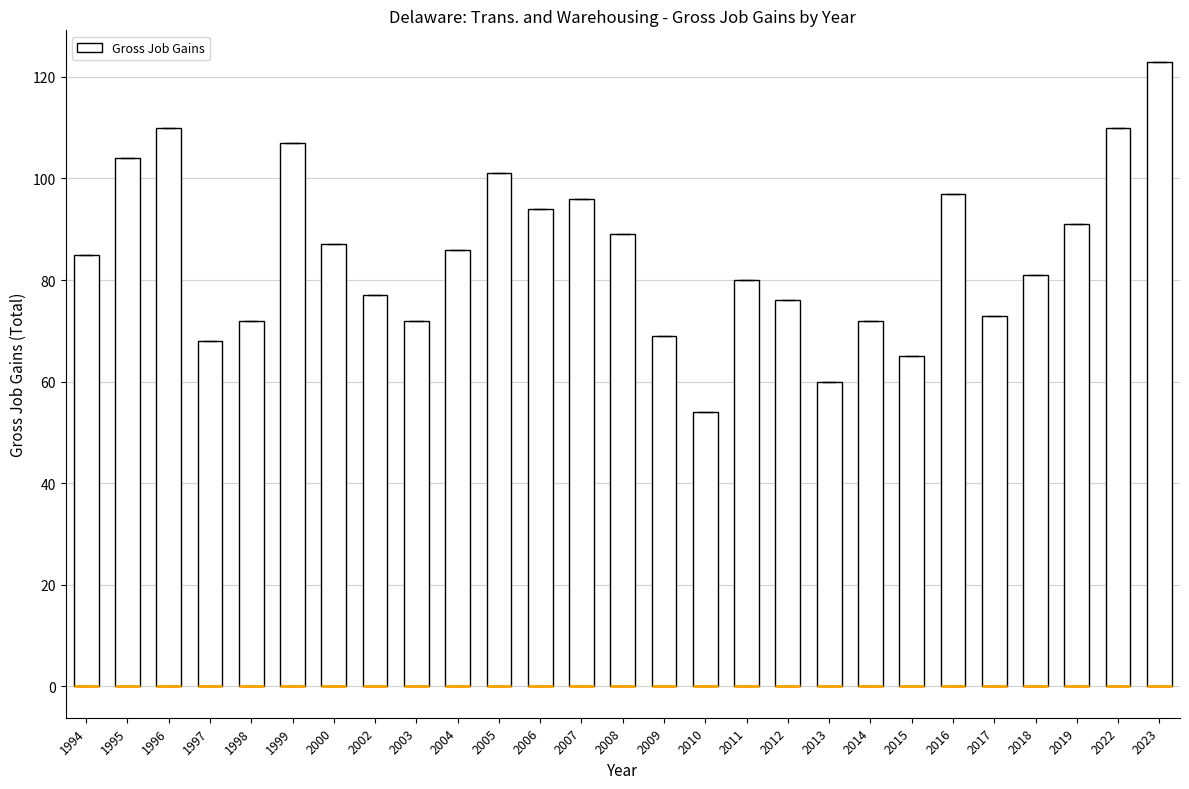

Which box is the tallest, from its lower edge to its upper edge?

2023